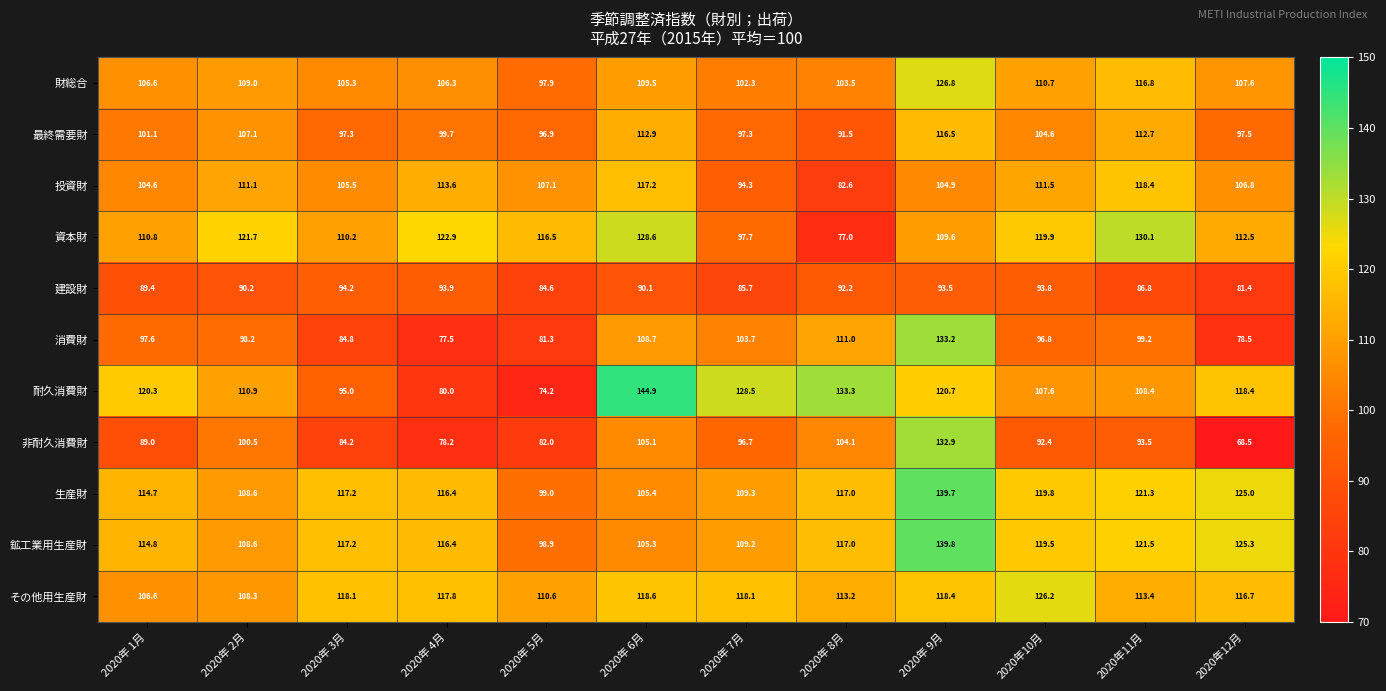

What is the average value of the 最終需要財 series?

102.9